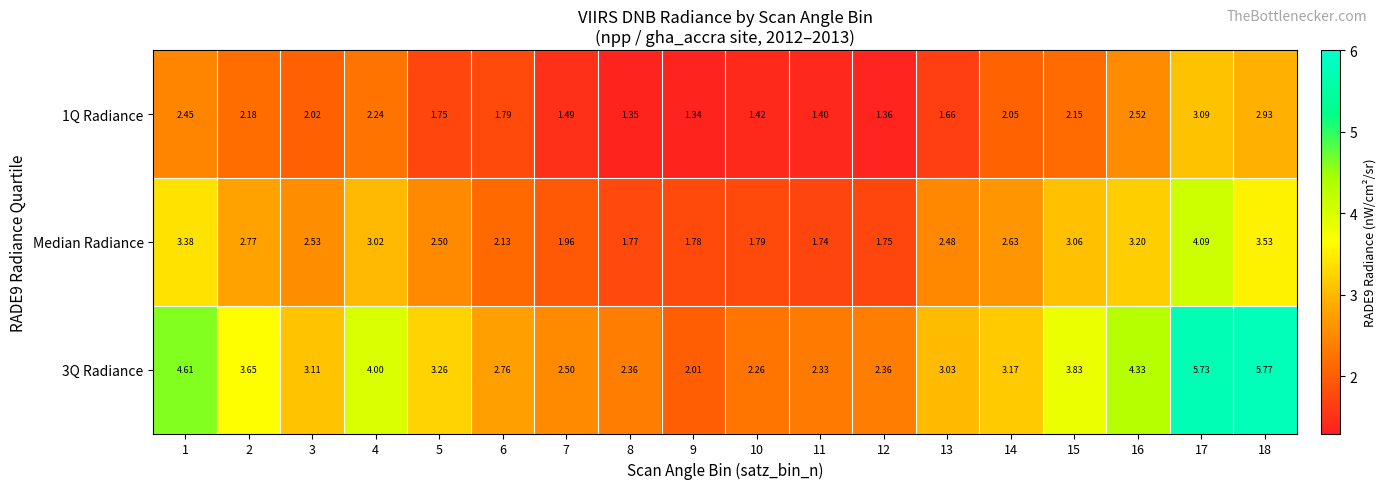

Is the value of 1Q Radiance at 18 greater than the value of Median Radiance at 15?

No